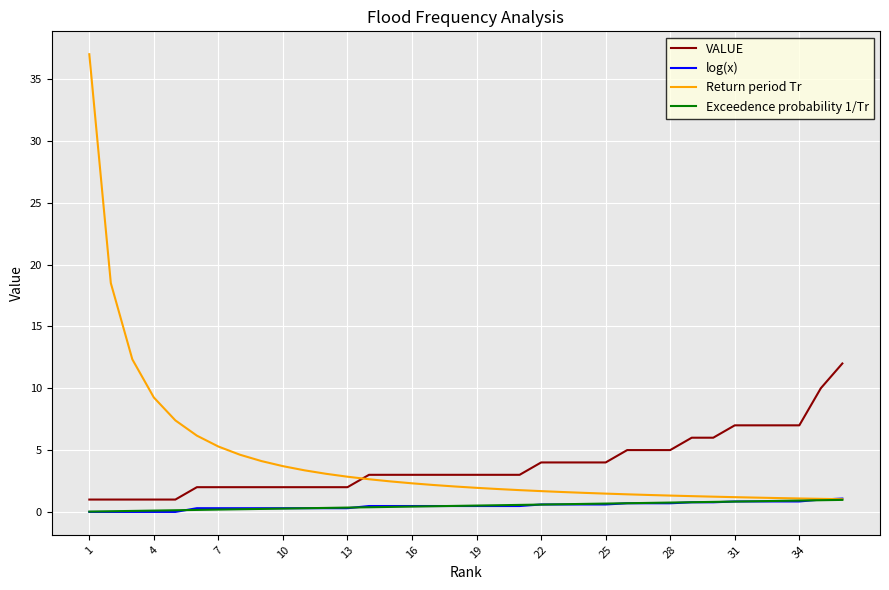

Which series has the widest spread of values?

Return period Tr